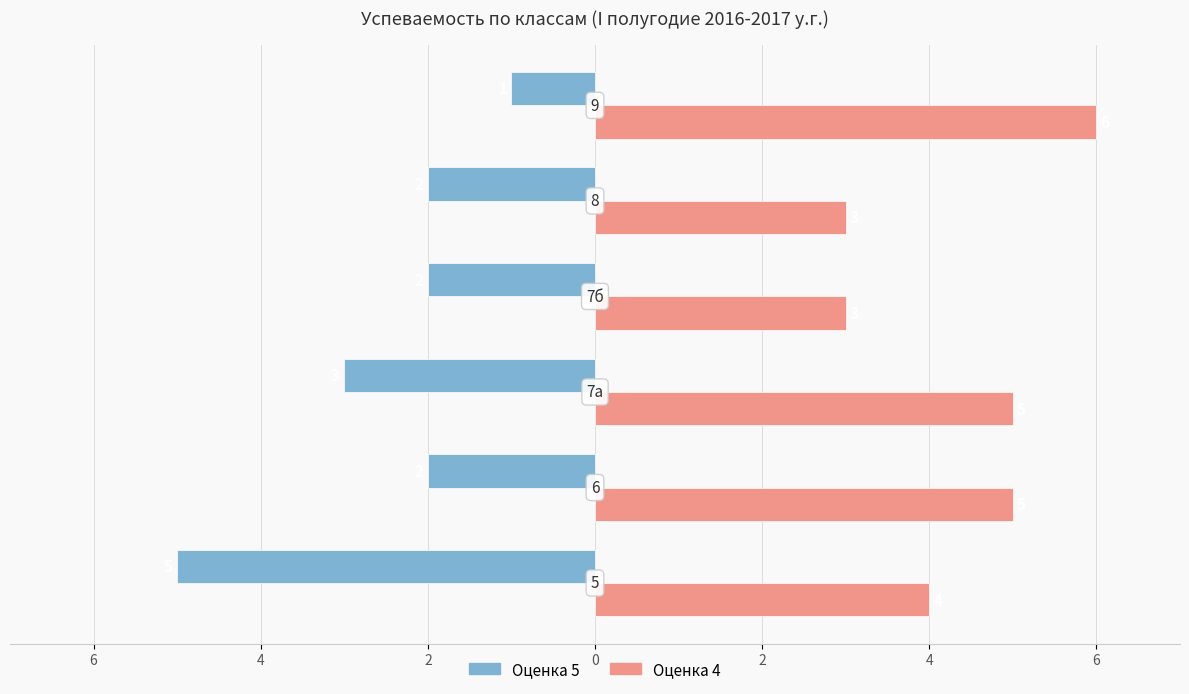

What are all the series names shown in the legend?

Оценка 5, Оценка 4